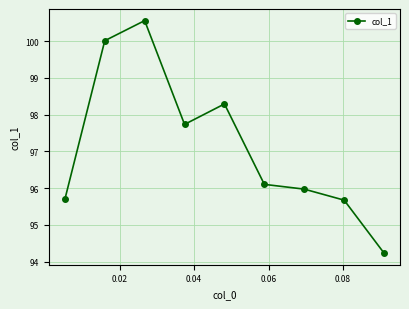

What is the value of the 4th point from the left?

97.7